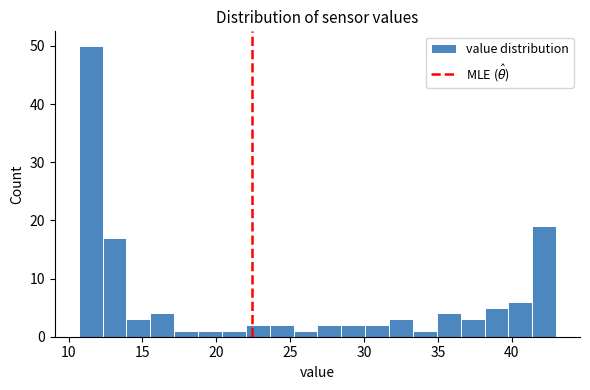

Around what value on the x-axis is the tallest bar? Give the approximate position of its centre, as read against the axis.

11.5